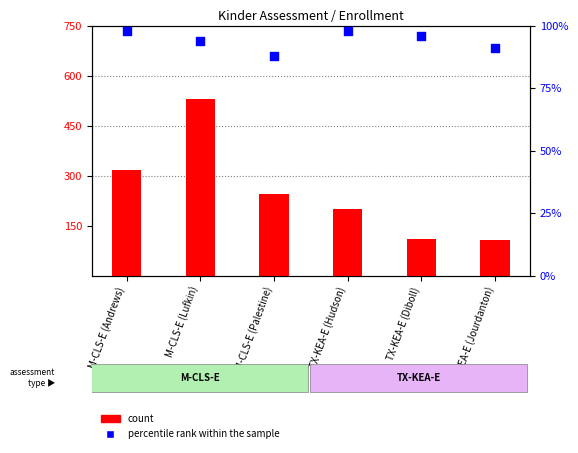

What are all the series names shown in the legend?

count, percentile rank within the sample